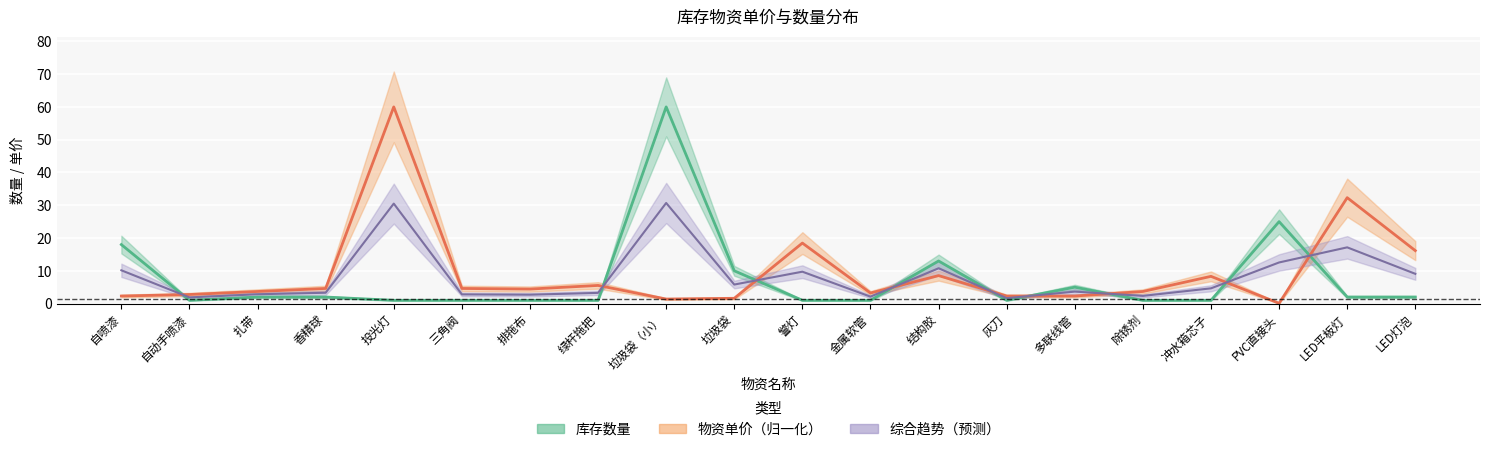

What is the difference between the highest and lowest values at 扎带?

1.7